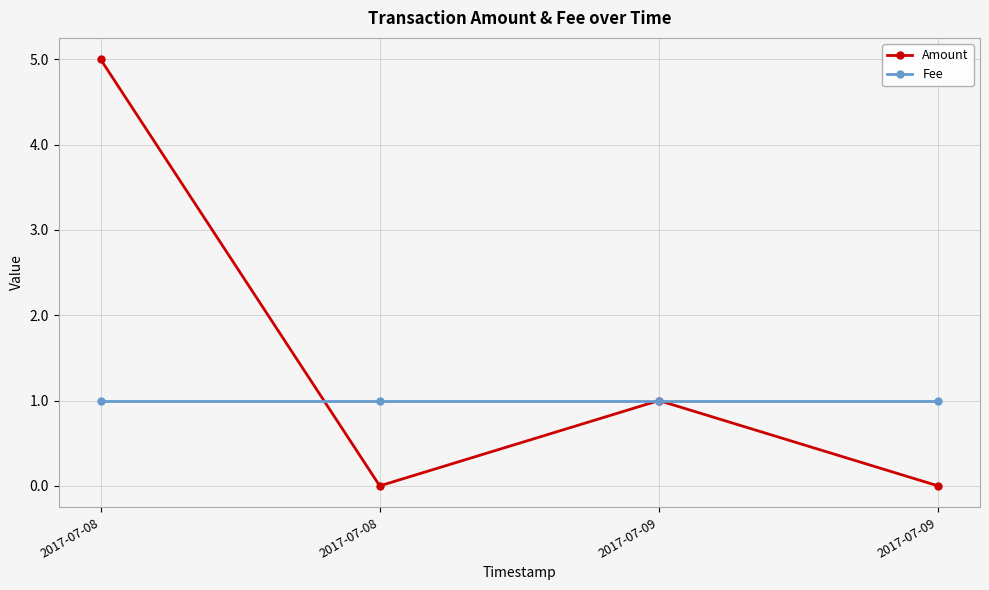

What are all the series names shown in the legend?

Amount, Fee